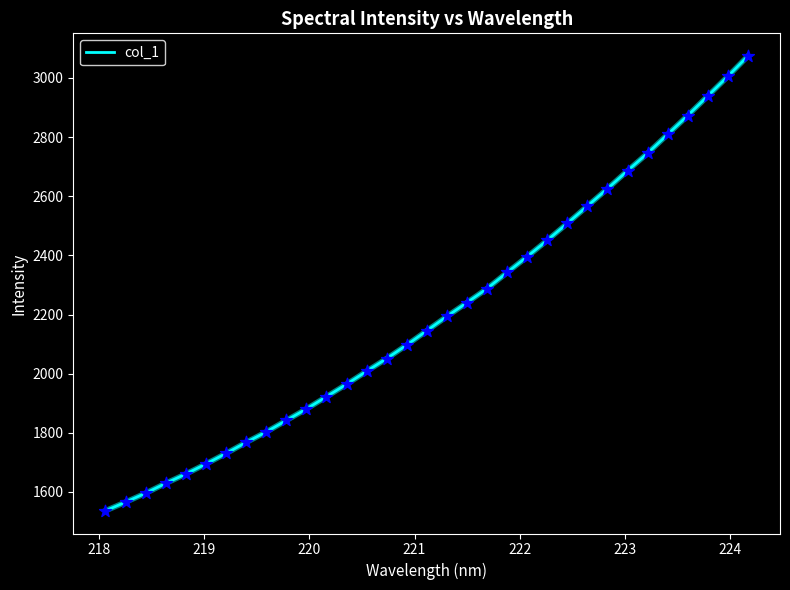

What is the greatest value displayed?

3073.7